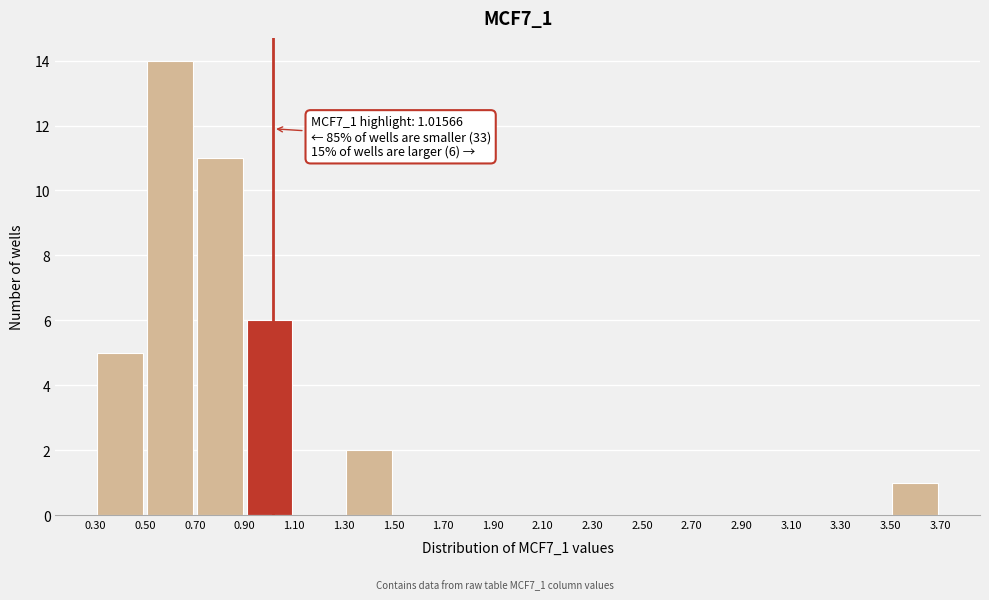

Which range on the x-axis has the tallest bar?

0.50 to 0.70